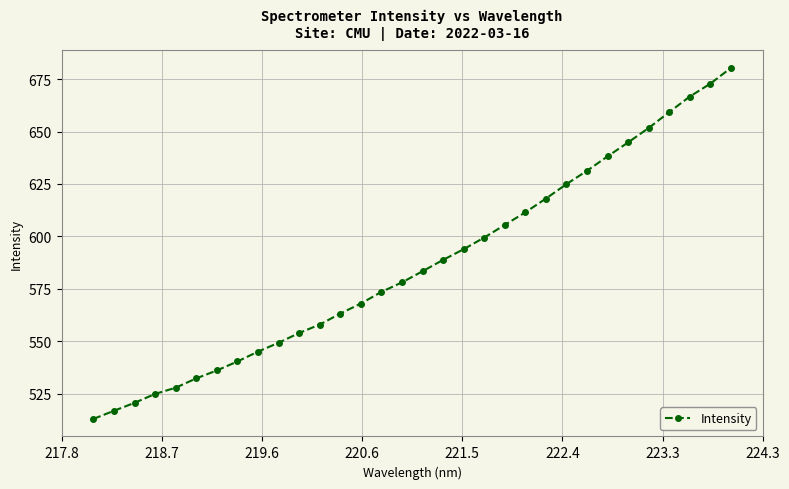

What is the difference between the second highest and second lowest values?

156.1